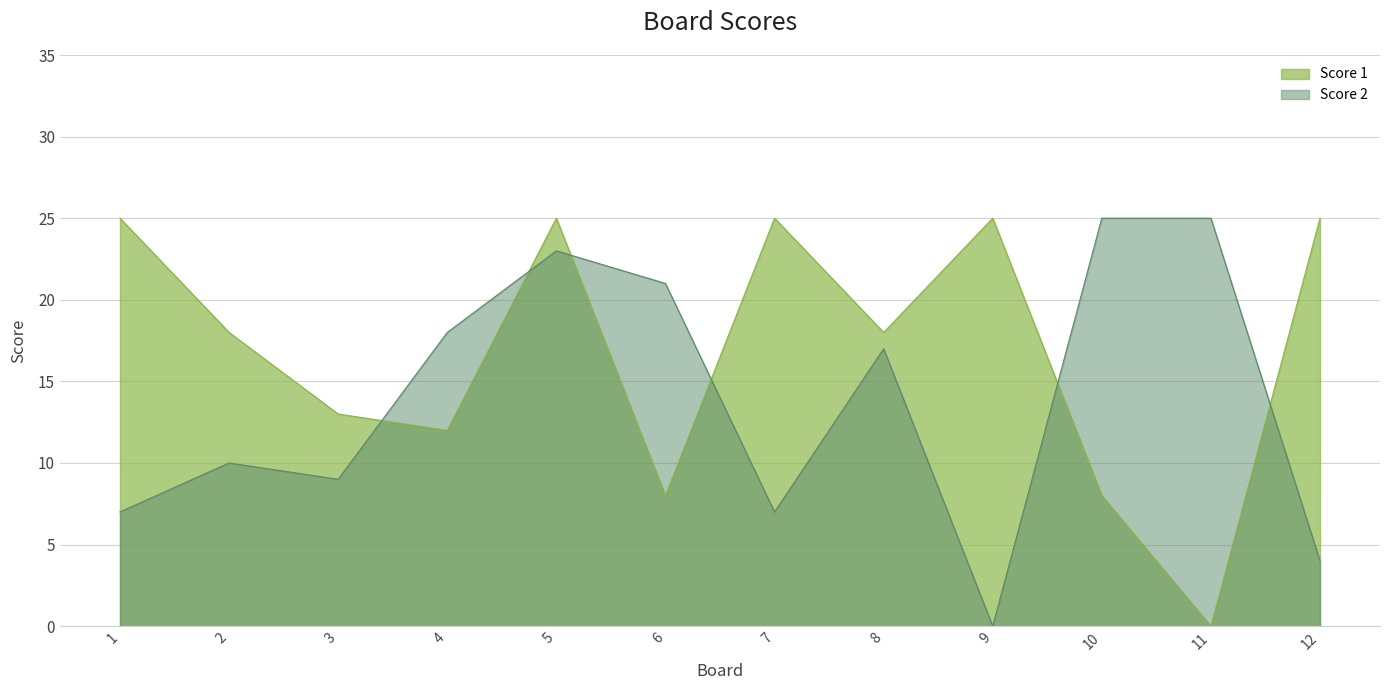

What is the value of the Score 1 point at the 2nd from the left?

18